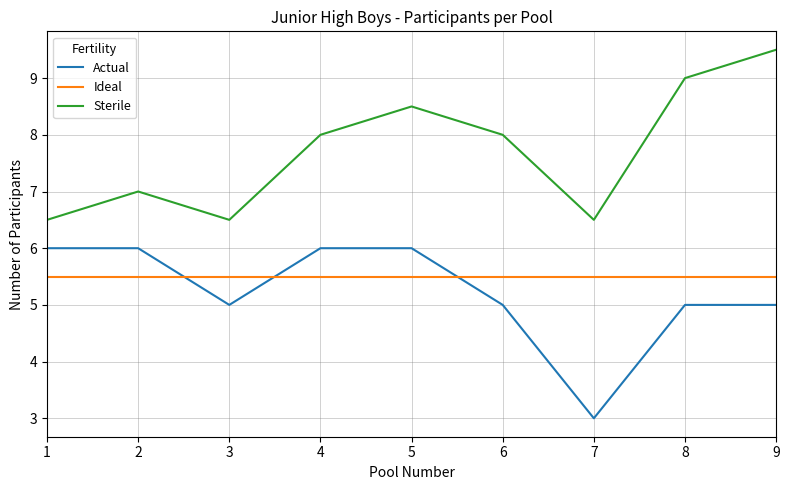

At which category does the chart reach its minimum across all series?

7